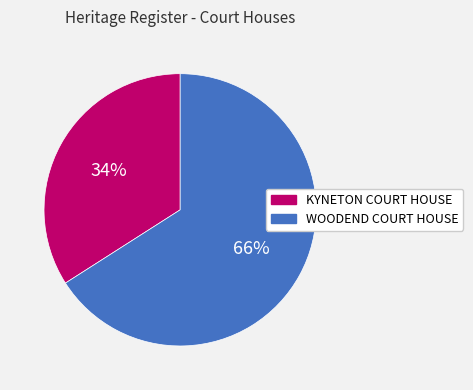

Which slice is the largest?

WOODEND COURT HOUSE